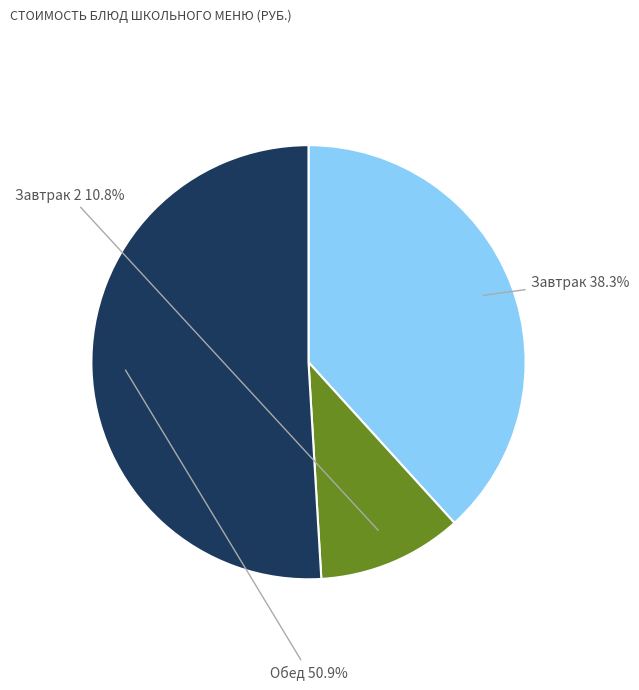

To the nearest percent, what is the difference between the largest and smallest slice percentages?

40%